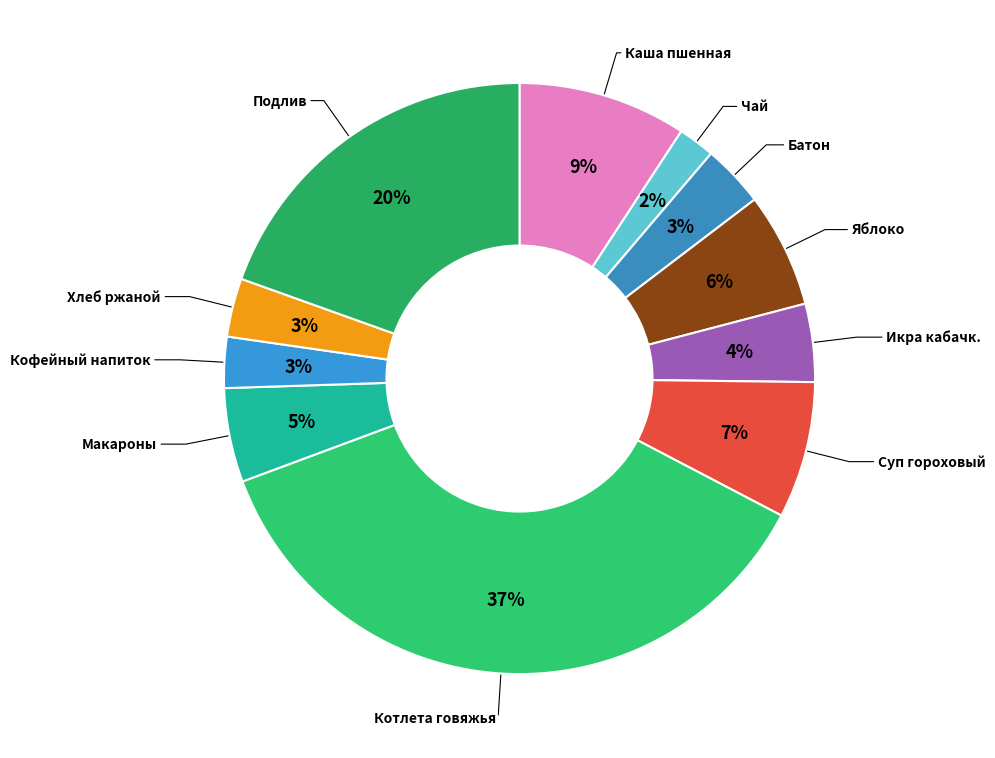

Count the number of slices in the pie.

11